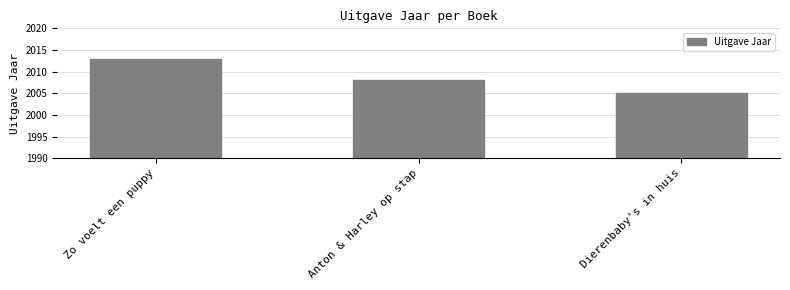

Count the values in the range 2005 to 2013.

3